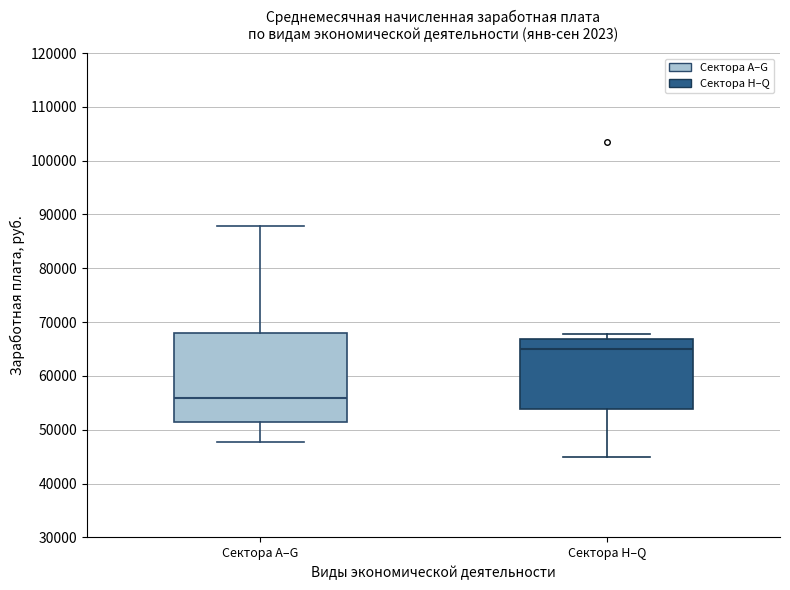

Reading left to right, transcribe this box plot: for each box, give where its median line is, the range the box spans, and where its two whiskers end, as read against the y-axis. The values are not printed on the chart, so give them approximately, as read against the axis.

Сектора A–G: median 56000, box 52000 to 68000, whiskers 48000 to 88000
Сектора H–Q: median 65000, box 54000 to 67000, whiskers 45000 to 68000